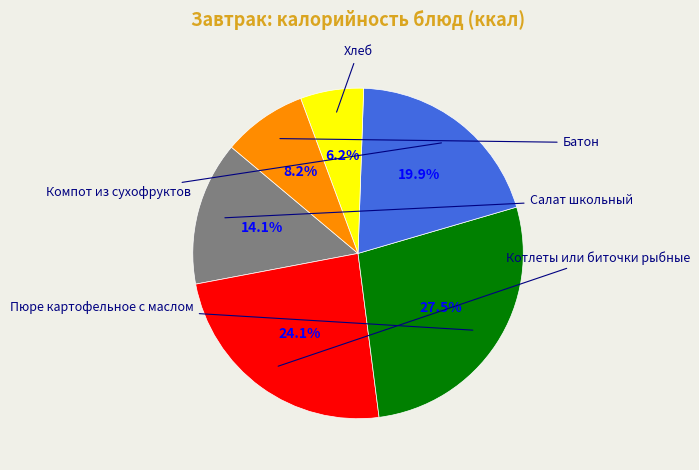

Count the number of slices in the pie.

6